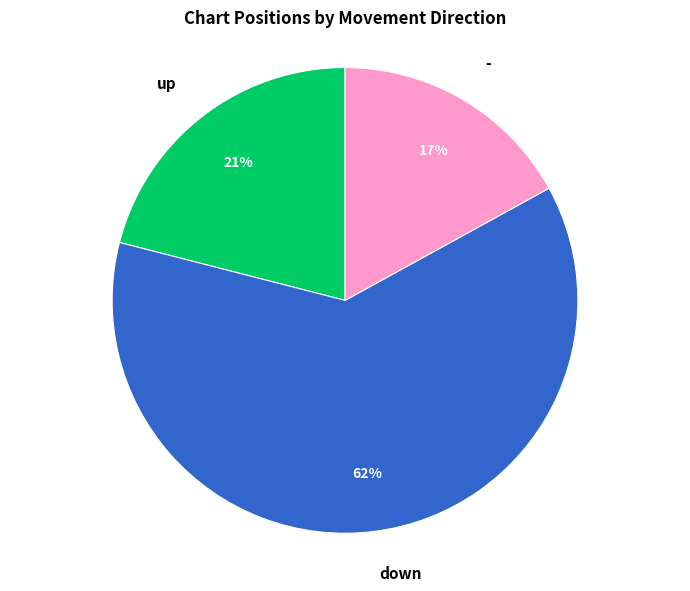

To the nearest percent, what is the combined percentage of down and -?

79%